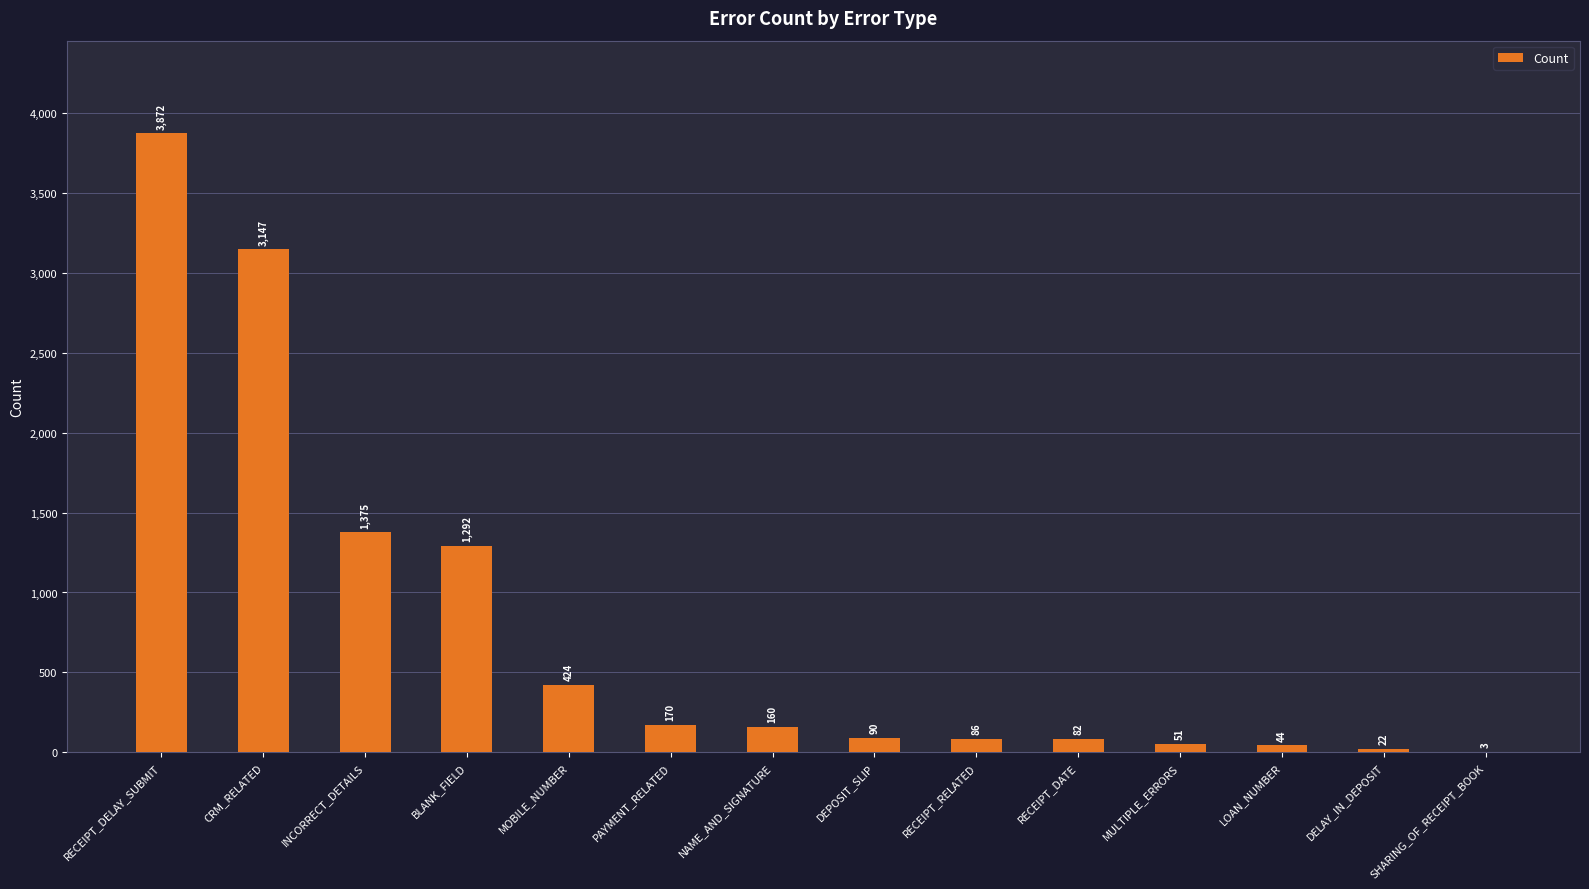

What value does the data have at LOAN_NUMBER?

43.6